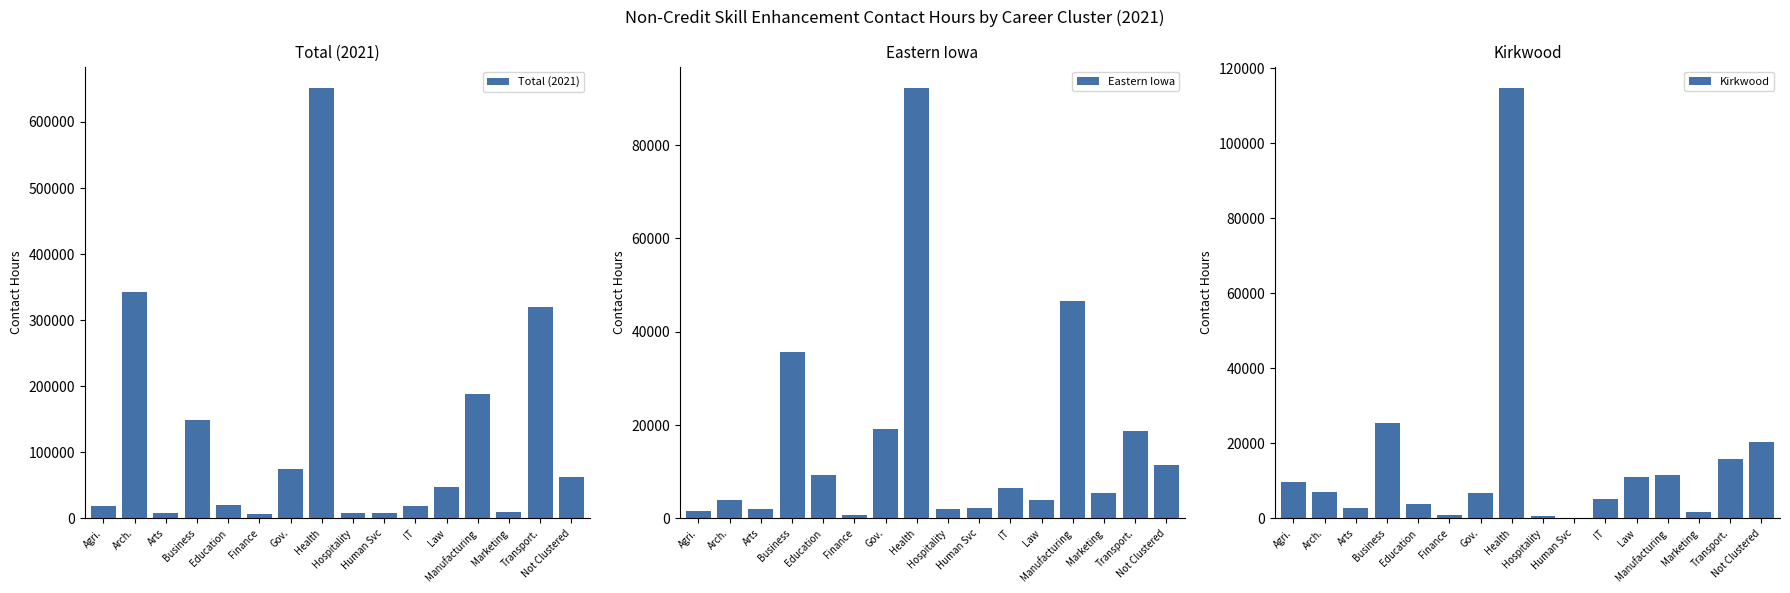

At which label does Eastern Iowa first exceed 6428?

Business